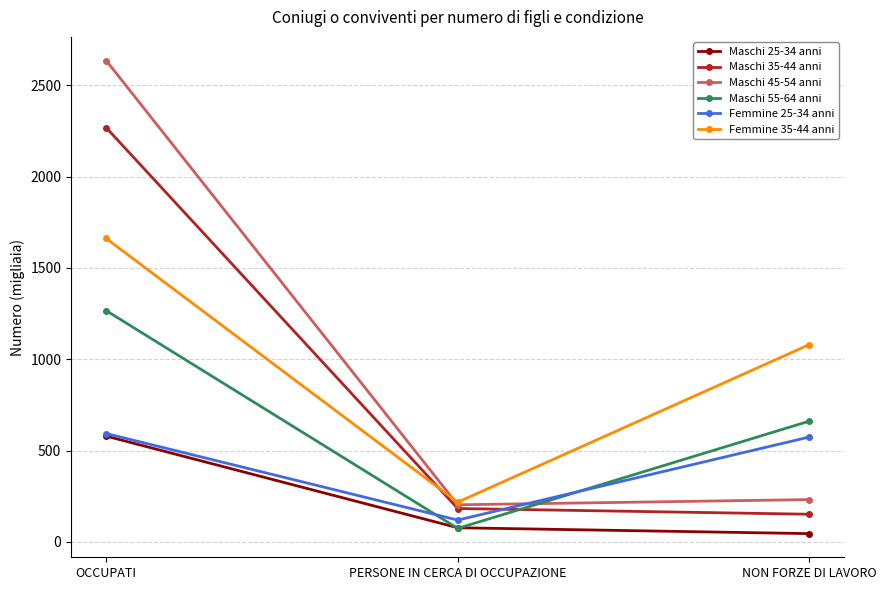

Which series changed the most between OCCUPATI and PERSONE IN CERCA DI OCCUPAZIONE?

Maschi 45-54 anni